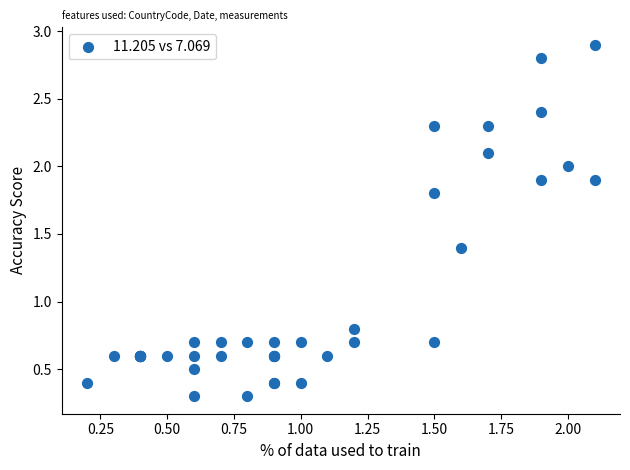

What Y value in the scatter plot is closest to 1?

0.8